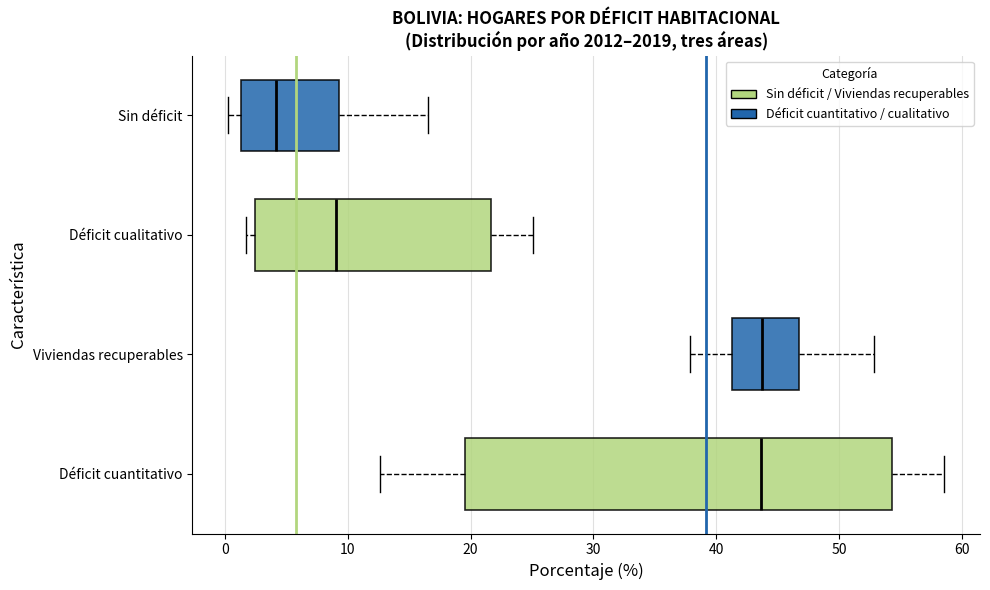

Where does the left whisker of the box for Viviendas recuperables end on the x-axis? The values are not printed on the chart, so give them approximately, as read against the axis.

38